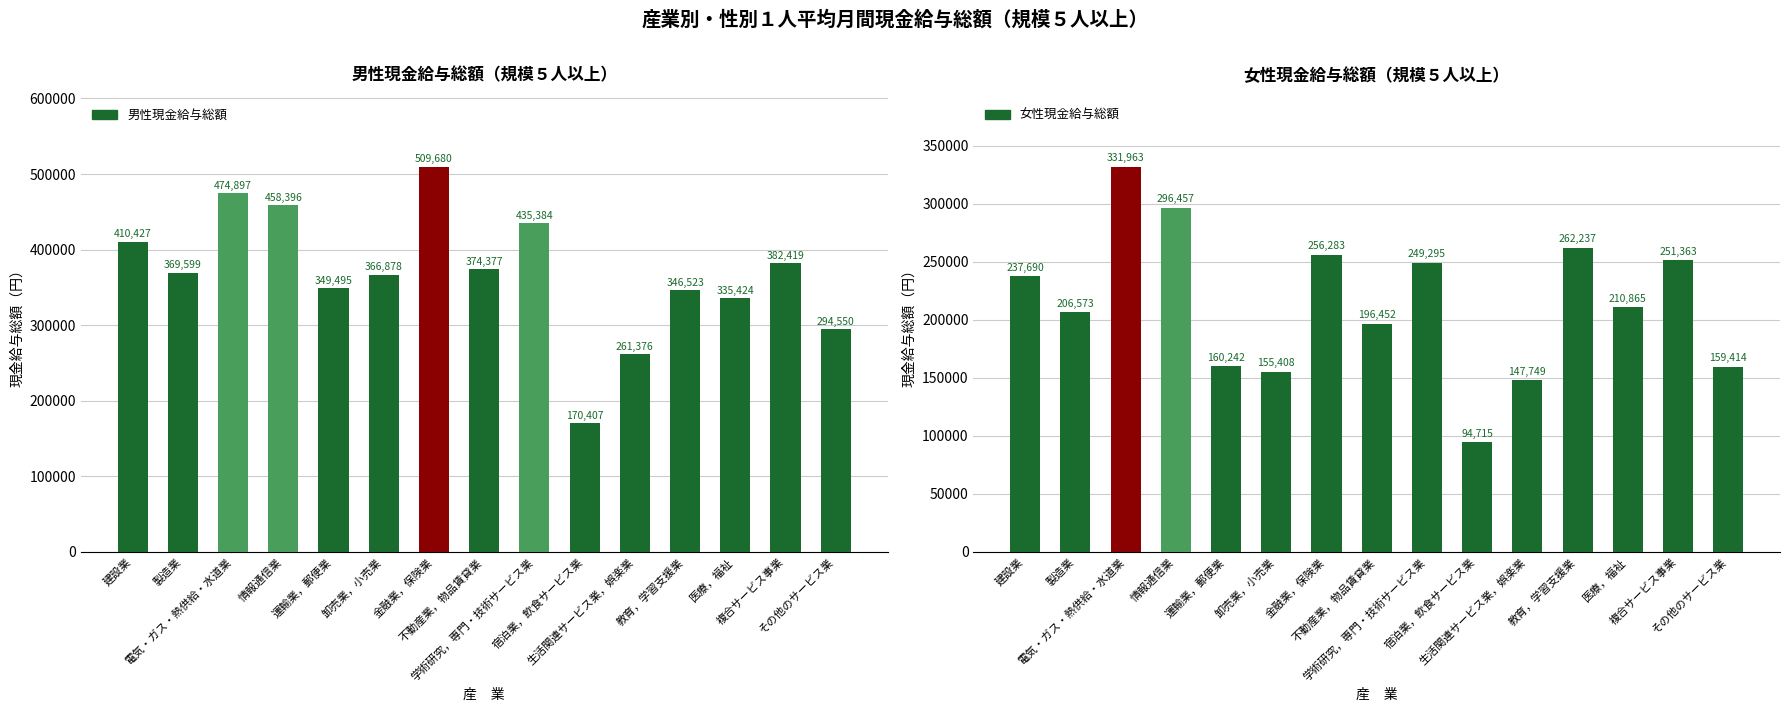

What position from the left is 電気・ガス・熱供給・水道業?

3